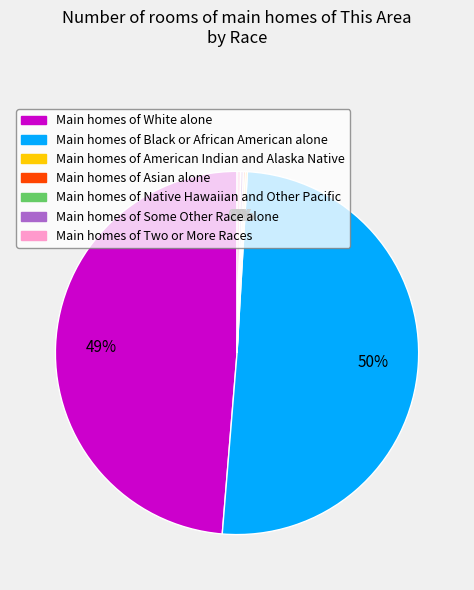

To the nearest percent, what is the average slice percentage?

14%